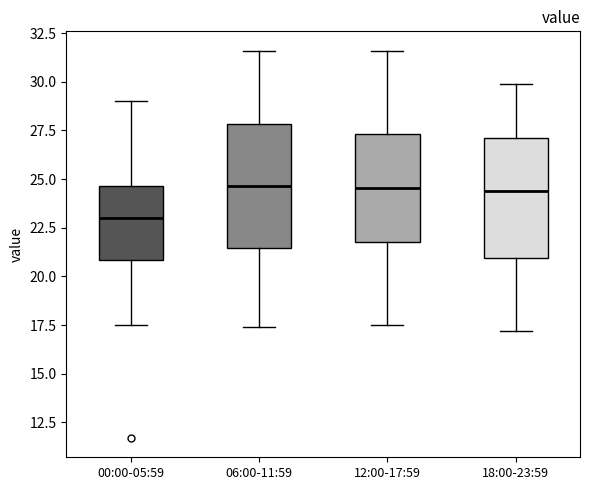

Reading left to right, read every box against the y-axis: the position of its median line, the range the box covers, and the ends of its whiskers. The values are not printed on the chart, so give them approximately, as read against the axis.

00:00-05:59: median 23.0, box 21.0 to 24.5, whiskers 17.5 to 29.0
06:00-11:59: median 24.5, box 21.5 to 28.0, whiskers 17.5 to 31.5
12:00-17:59: median 24.5, box 22.0 to 27.5, whiskers 17.5 to 31.5
18:00-23:59: median 24.5, box 21.0 to 27.0, whiskers 17.0 to 30.0